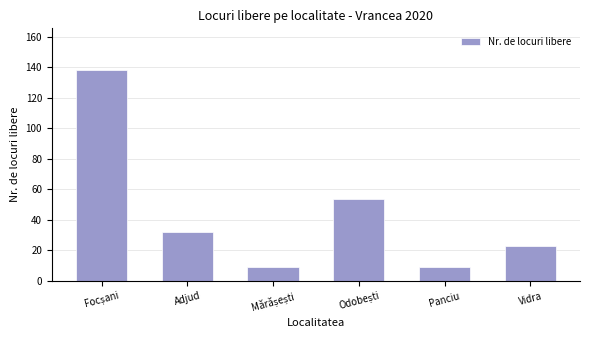

Is it true that the value at Panciu is 9?

True